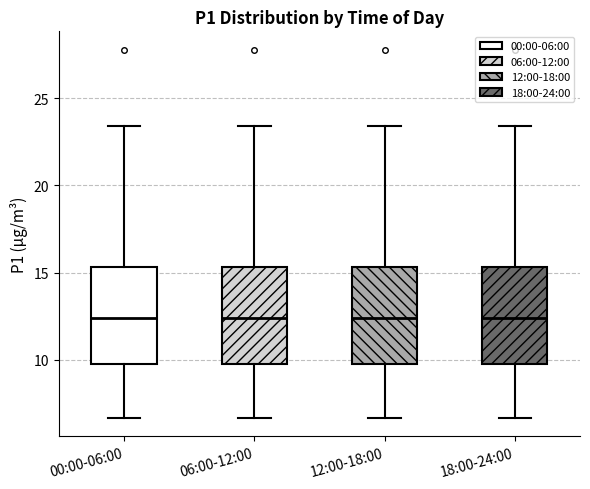

Where does the lower whisker of the box for 06:00-12:00 end on the y-axis? The values are not printed on the chart, so give them approximately, as read against the axis.

6.5